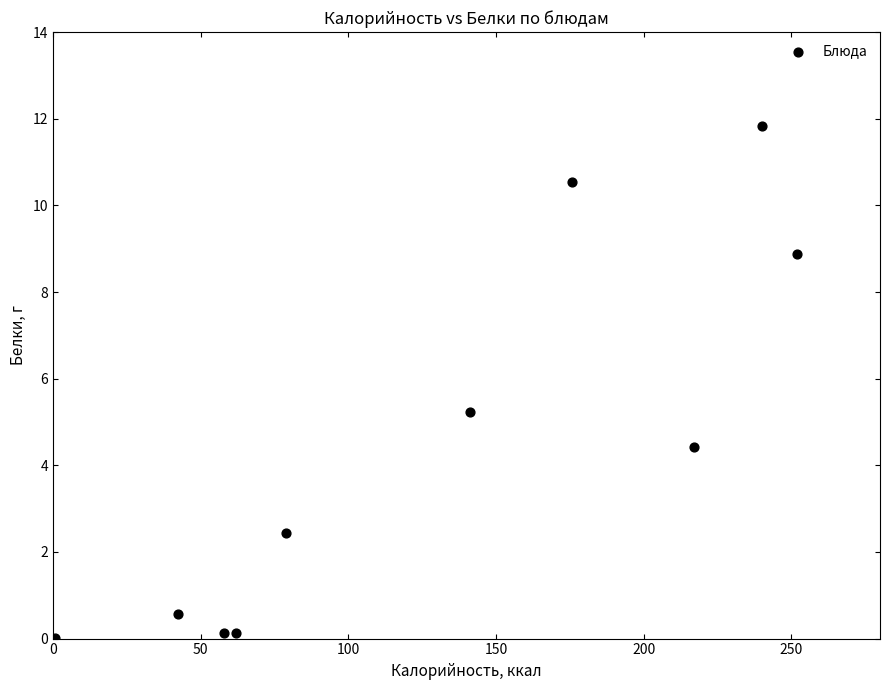

What is the average X value?

126.7